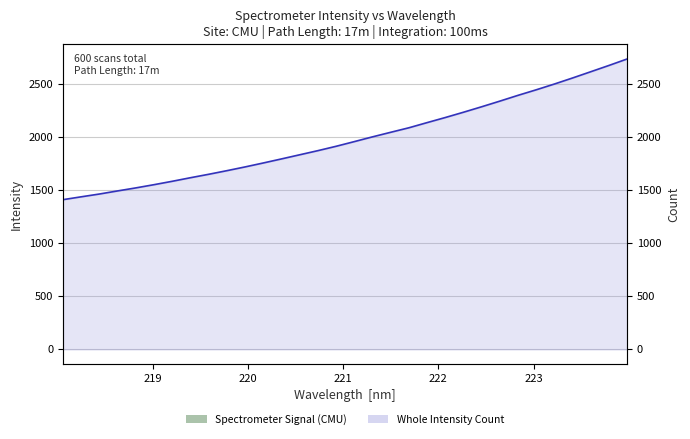

What is the sum of all values?

63491.7